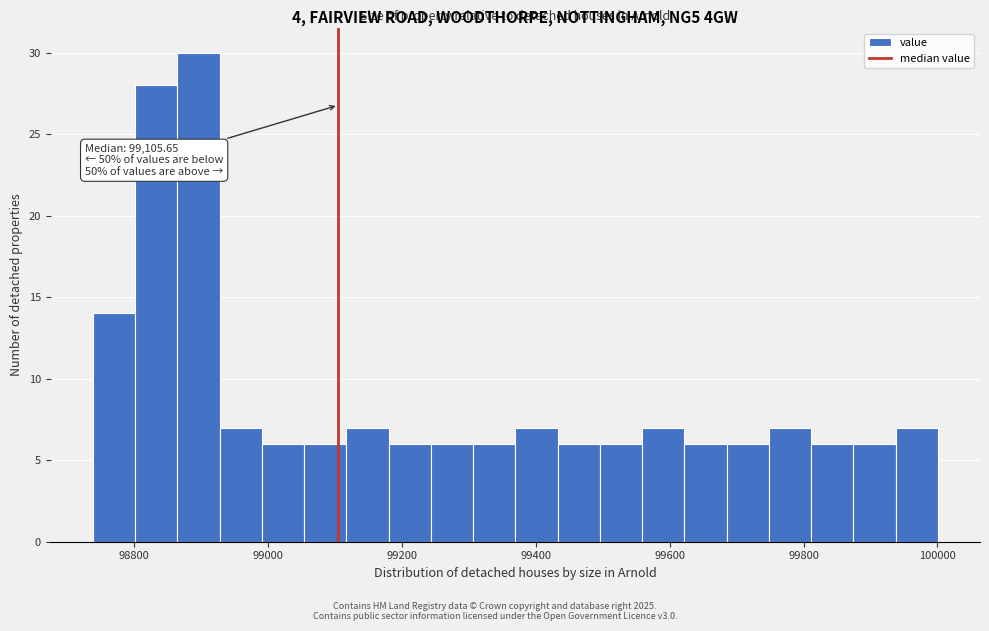

Around what value on the x-axis is the tallest bar? Give the approximate position of its centre, as read against the axis.

98900